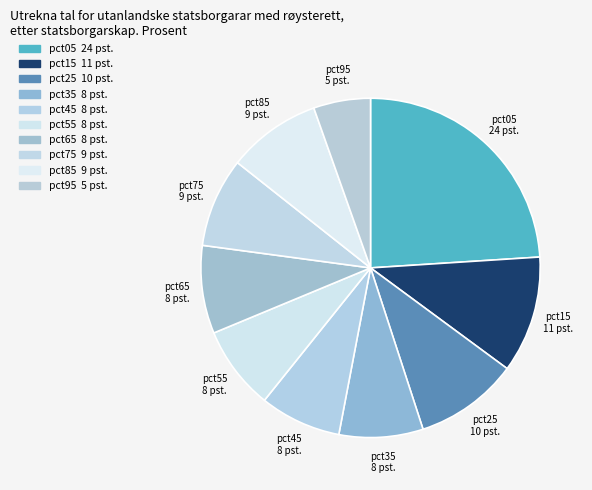

True or false: pct55 accounts for 18% of the total.

False